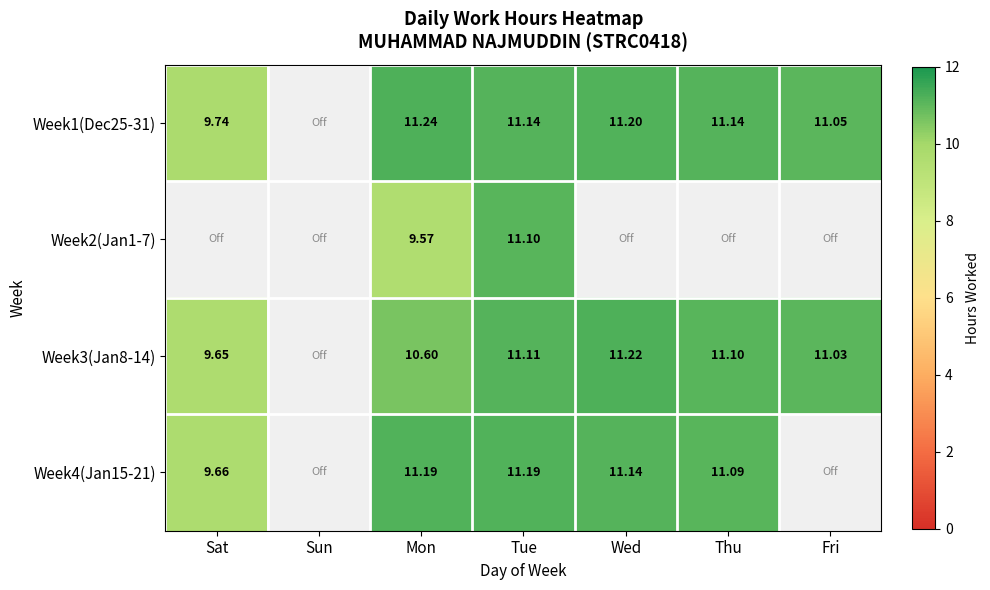

Is the value of Week2(Jan1-7) at Tue greater than the value of Week1(Dec25-31) at Fri?

Yes